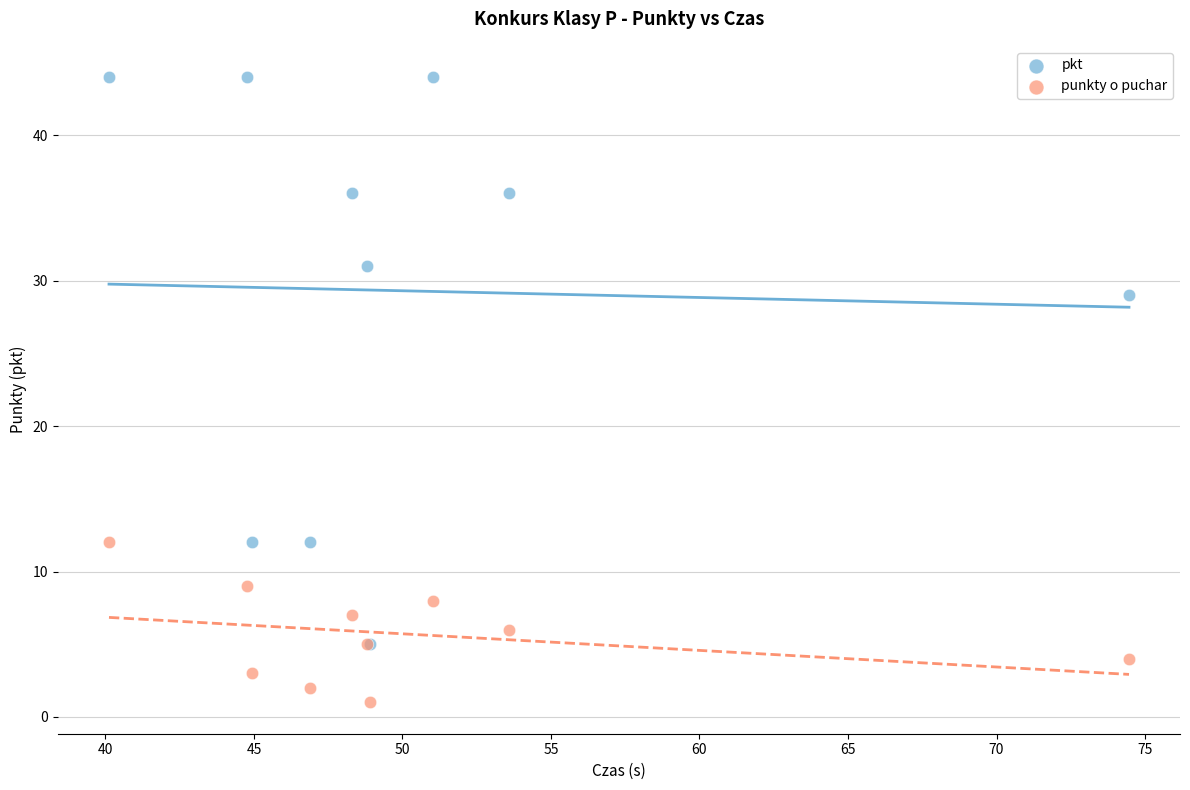

Which series contains the highest Y value?

pkt